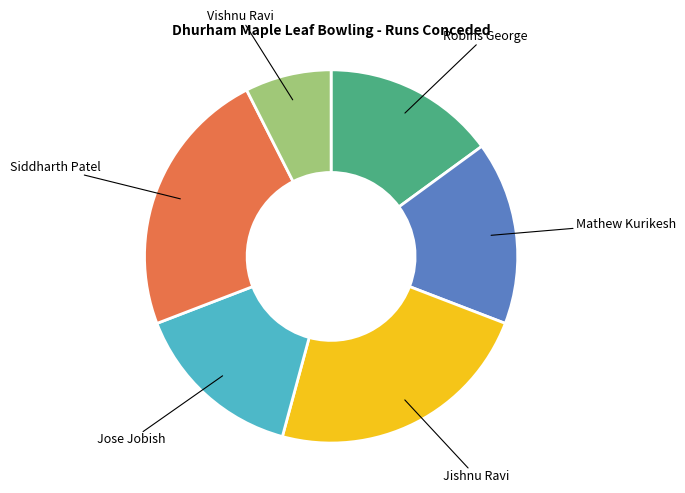

The Jose Jobish slice represents 4% of the pie. True or false?

False